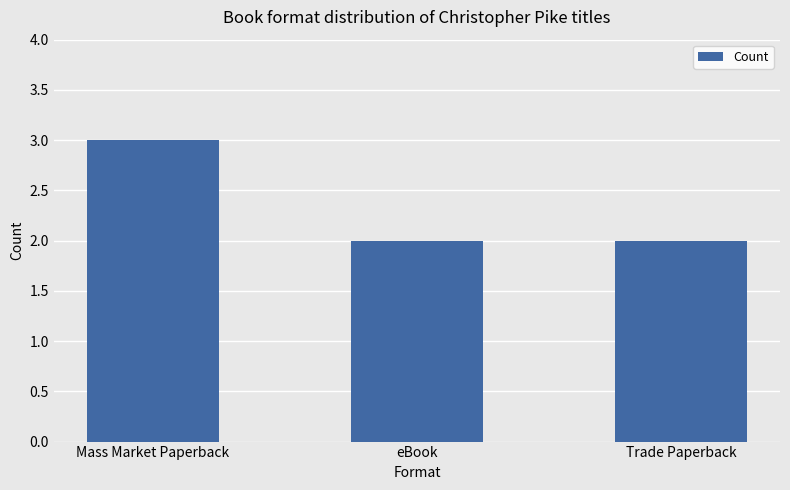

What is the change in value from Mass Market Paperback to Trade Paperback?

-1